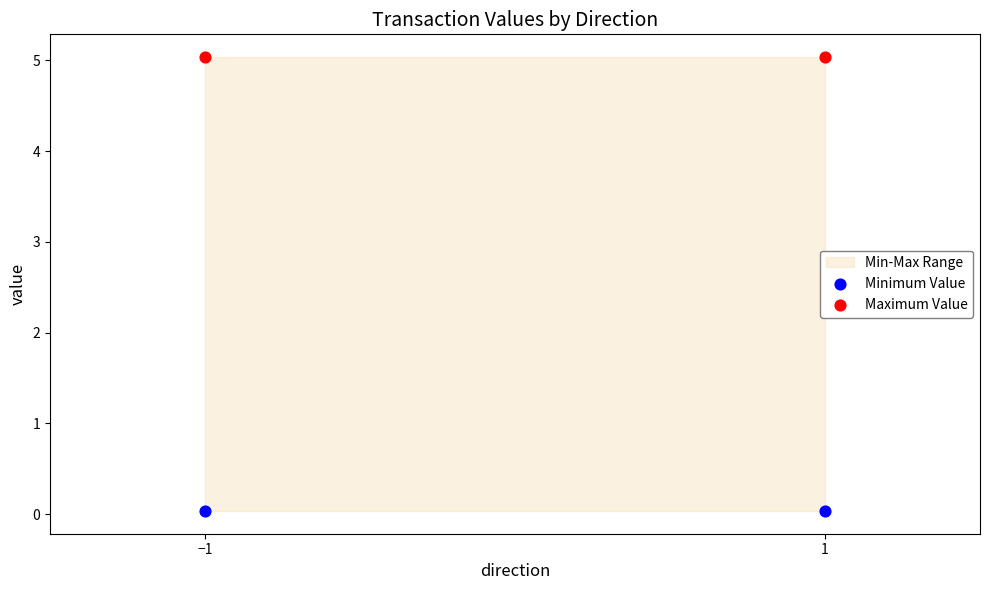

Across all data points, what is the average Y value?

2.5